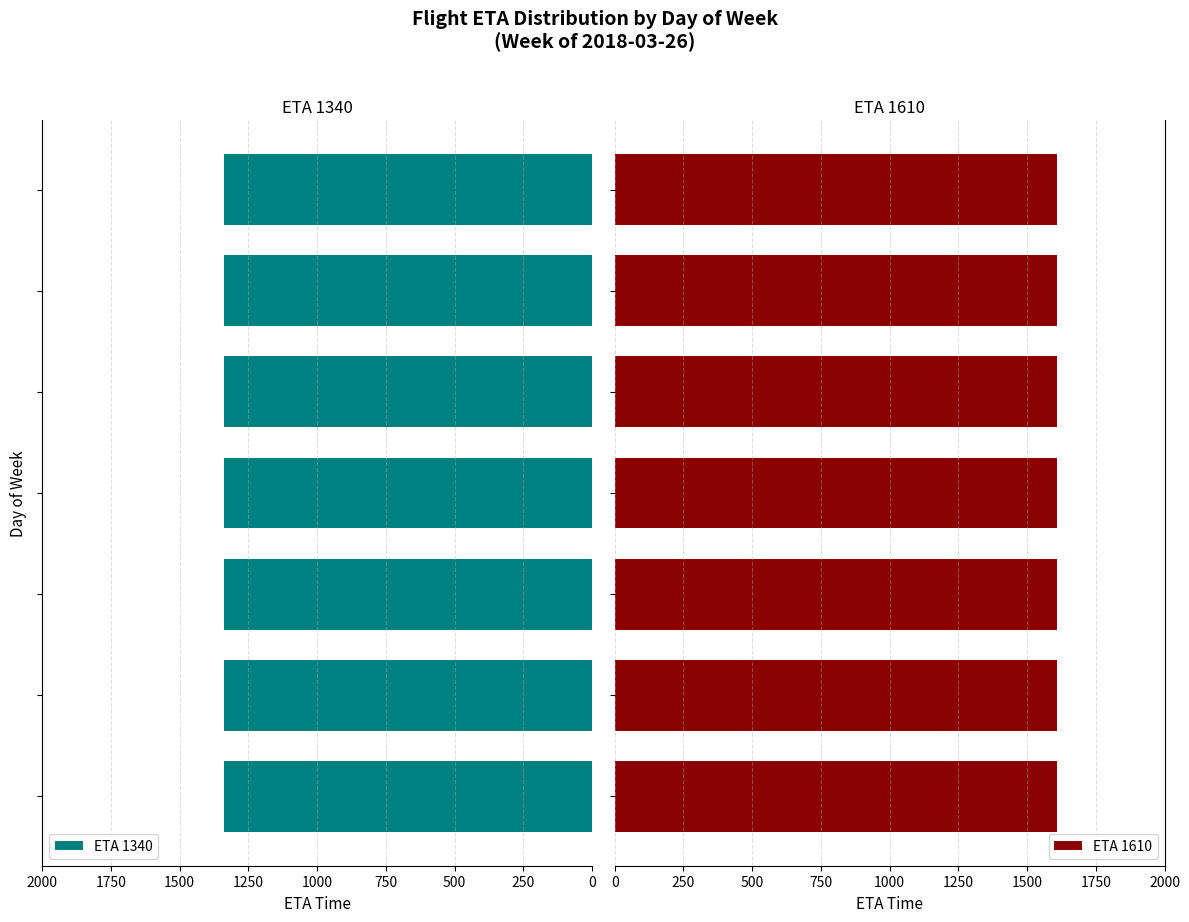

What is the sum of all ETA_1610 values?

11270